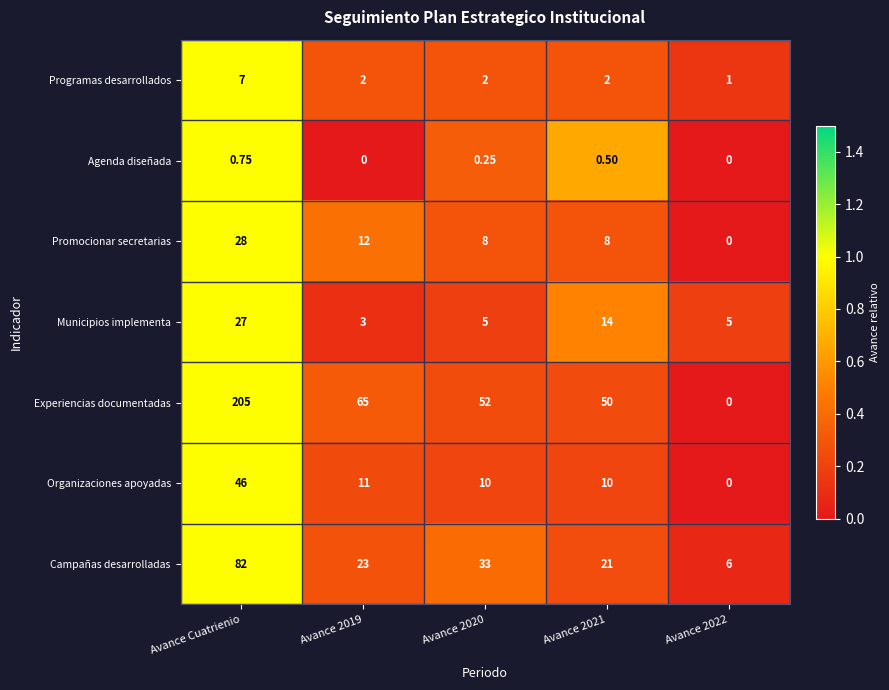

At which category does the chart reach its peak across all series?

Avance Cuatrienio